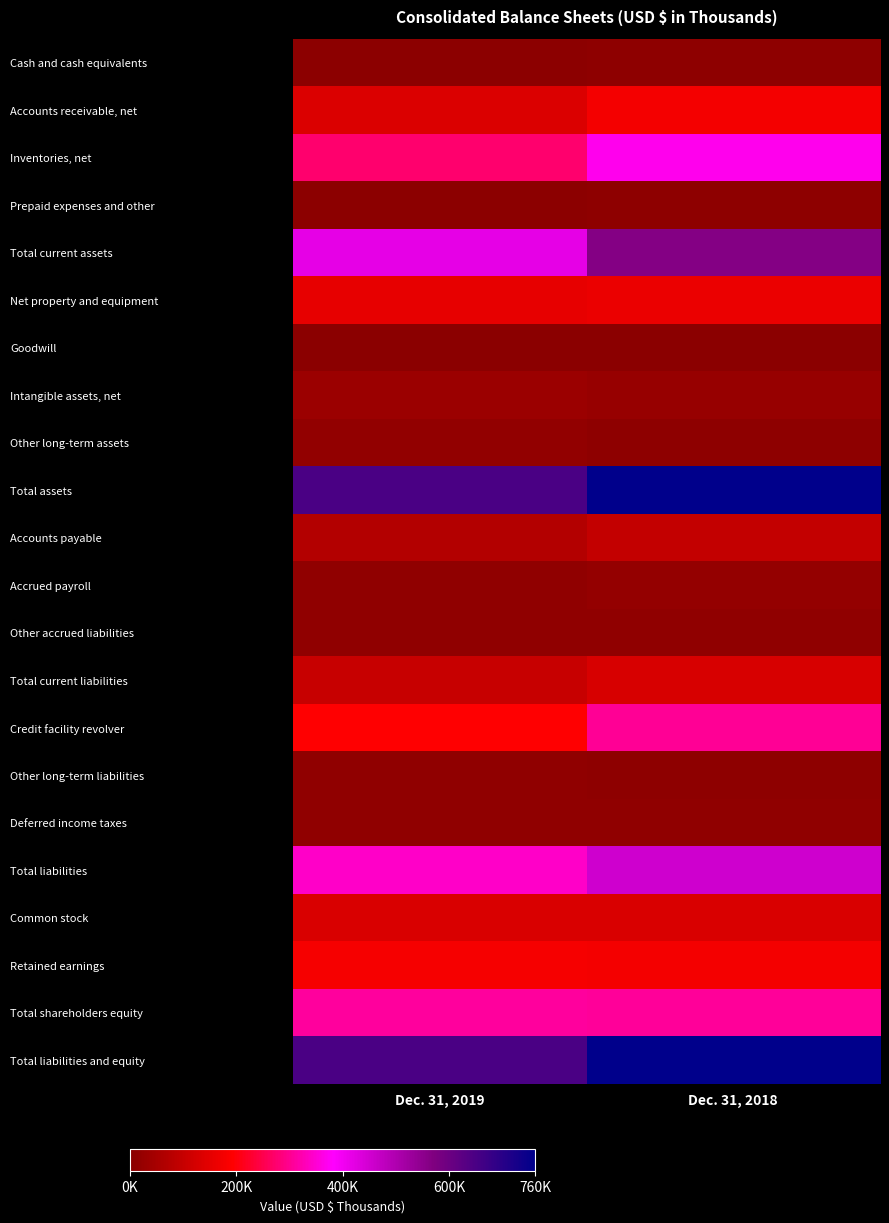

Reading left to right, transcribe all the data shown in this chart.

Cash and cash equivalents: Dec. 31, 2019=5742	Dec. 31, 2018=9319
Accounts receivable, net: Dec. 31, 2019=133572	Dec. 31, 2018=175252
Inventories, net: Dec. 31, 2019=273531	Dec. 31, 2018=368738
Prepaid expenses and other: Dec. 31, 2019=6997	Dec. 31, 2018=9460
Total current assets: Dec. 31, 2019=419842	Dec. 31, 2018=562769
Net property and equipment: Dec. 31, 2019=156247	Dec. 31, 2018=159609
Goodwill: Dec. 31, 2019=3423	Dec. 31, 2018=2358
Intangible assets, net: Dec. 31, 2019=29259	Dec. 31, 2018=24914
Other long-term assets: Dec. 31, 2019=14439	Dec. 31, 2018=11090
Total assets: Dec. 31, 2019=649555	Dec. 31, 2018=760740
Accounts payable: Dec. 31, 2019=69452	Dec. 31, 2018=95367
Accrued payroll: Dec. 31, 2019=13196	Dec. 31, 2018=19665
Other accrued liabilities: Dec. 31, 2019=12850	Dec. 31, 2018=13395
Total current liabilities: Dec. 31, 2019=101087	Dec. 31, 2018=128427
Credit facility revolver: Dec. 31, 2019=192925	Dec. 31, 2018=302530
Other long-term liabilities: Dec. 31, 2019=14068	Dec. 31, 2018=9327
Deferred income taxes: Dec. 31, 2019=12262	Dec. 31, 2018=13465
Total liabilities: Dec. 31, 2019=341203	Dec. 31, 2018=453749
Common stock: Dec. 31, 2019=131647	Dec. 31, 2018=130778
Retained earnings: Dec. 31, 2019=179321	Dec. 31, 2018=176345
Total shareholders equity: Dec. 31, 2019=308352	Dec. 31, 2018=306991
Total liabilities and equity: Dec. 31, 2019=649555	Dec. 31, 2018=760740